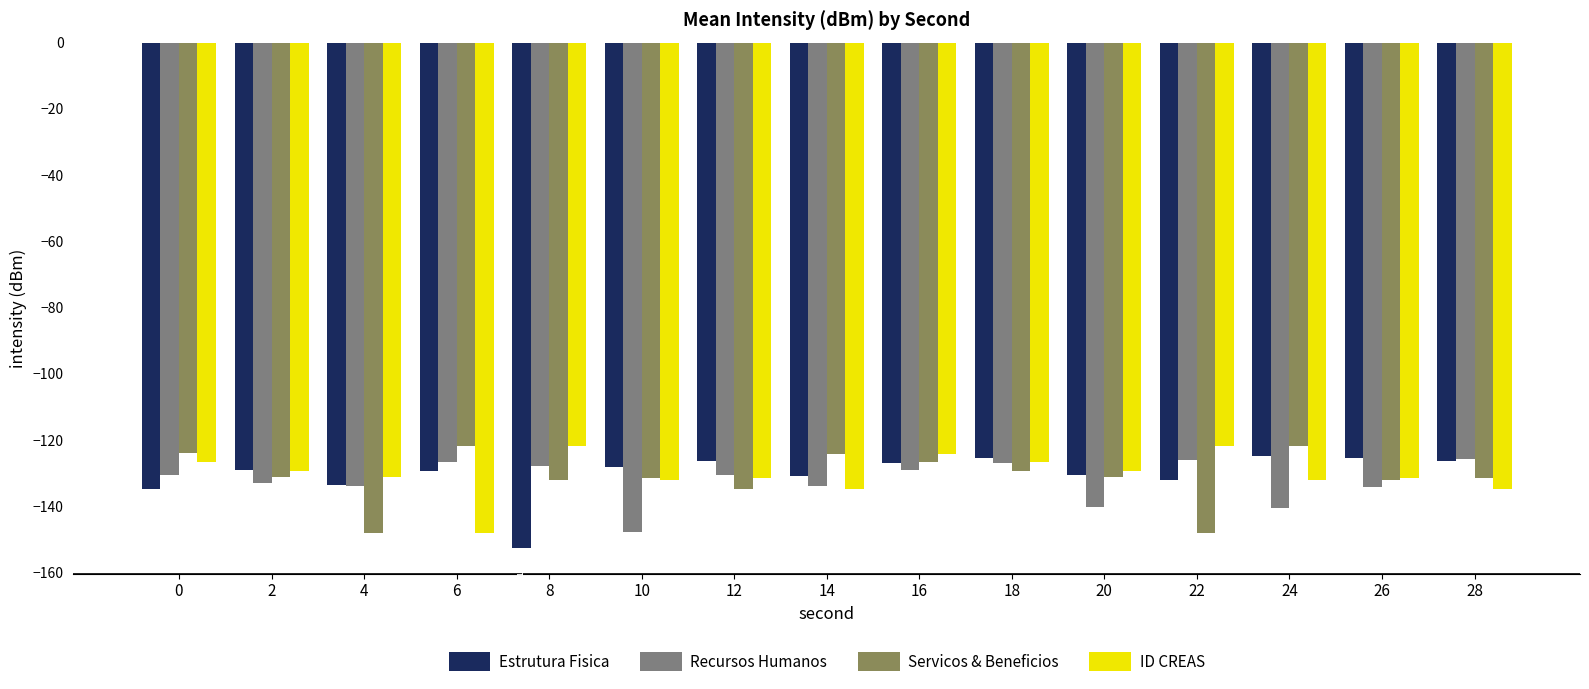

Rank the series at 26 from highest to lowest value.

Estrutura Fisica, ID CREAS, Servicos & Beneficios, Recursos Humanos